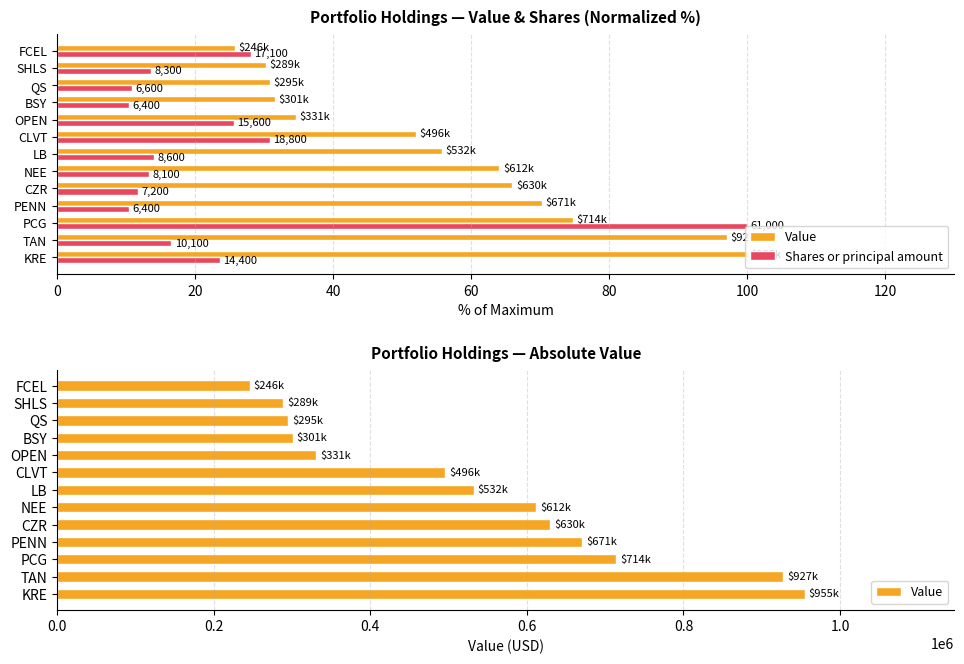

The value of Shares or principal amount at CZR is 11.8. True or false?

True